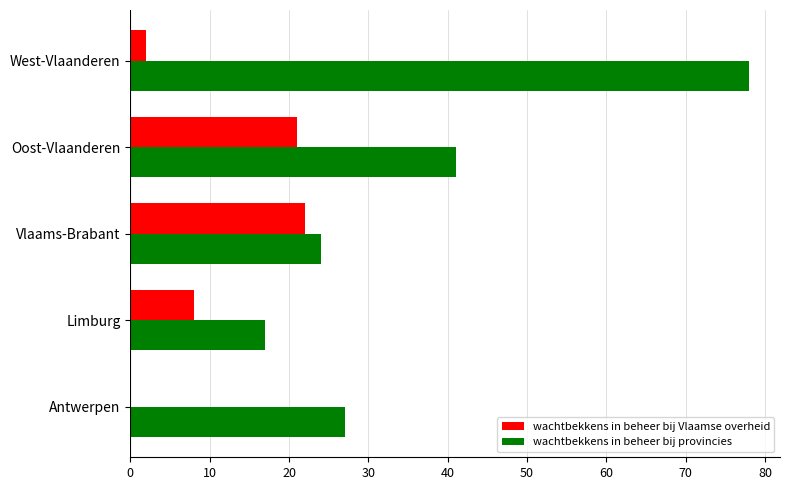

What is the sum of all wachtbekkens in beheer bij Vlaamse overheid values?

53